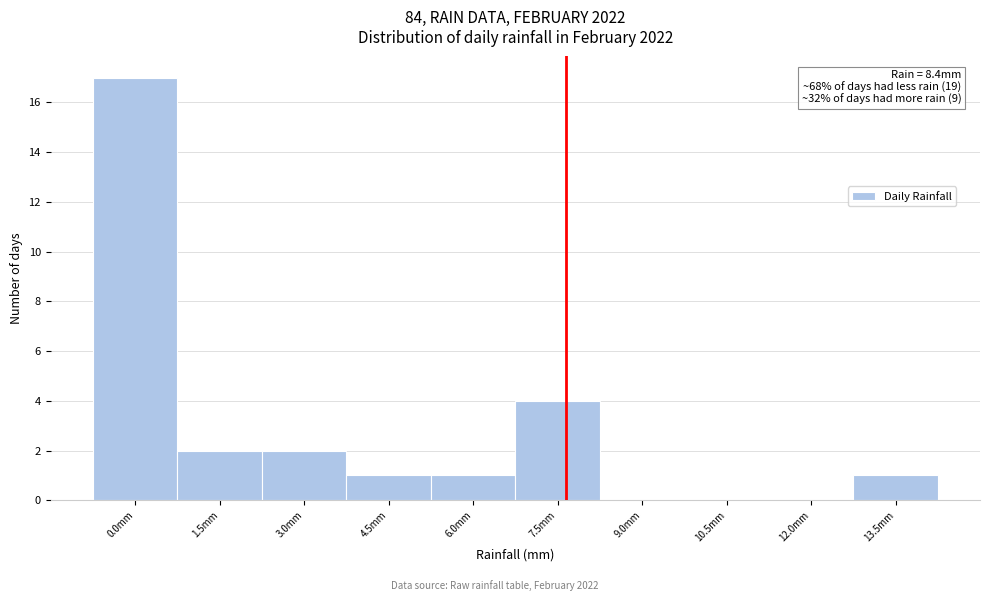

Reading left to right, what are all the values shown in this chart?

0.0mm=17	1.5mm=2	3.0mm=2	4.5mm=1	6.0mm=1	7.5mm=4	9.0mm=0	10.5mm=0	12.0mm=0	13.5mm=1